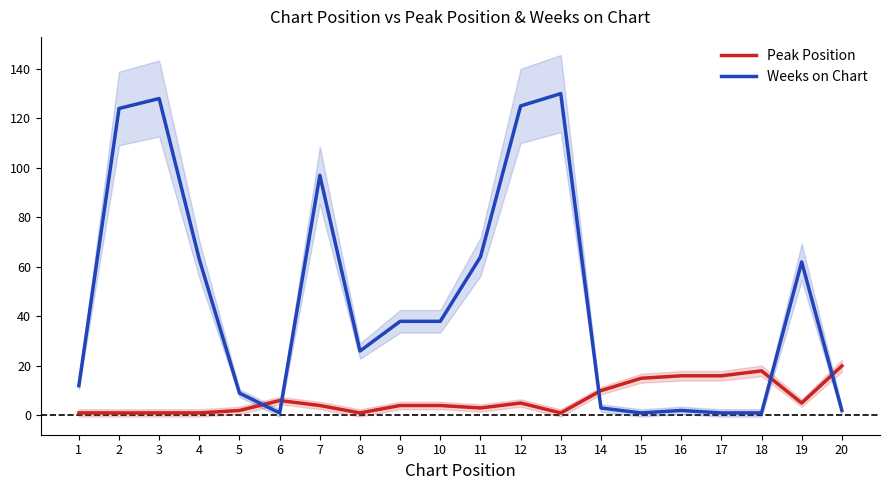

Reading left to right, list all the values displayed in this chart.

Peak Position: 1=1	2=1	3=1	4=1	5=2	6=6	7=4	8=1	9=4	10=4	11=3	12=5	13=1	14=10	15=15	16=16	17=16	18=18	19=5	20=20
Weeks on Chart: 1=12	2=124	3=128	4=63	5=9	6=1	7=97	8=26	9=38	10=38	11=64	12=125	13=130	14=3	15=1	16=2	17=1	18=1	19=62	20=2